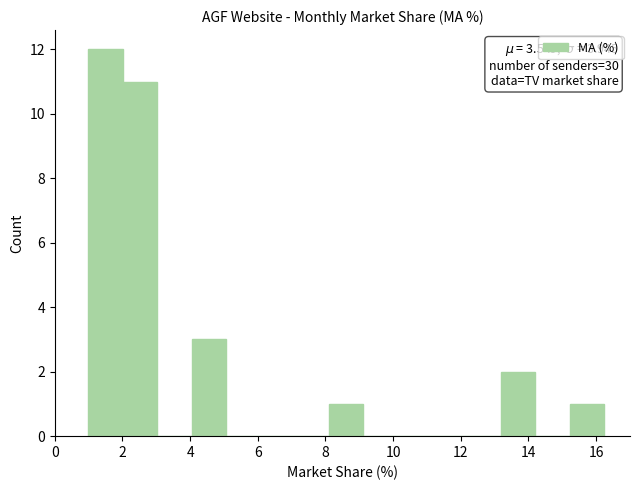

Over which range of the x-axis is the bar tallest?

1.0 to 2.0